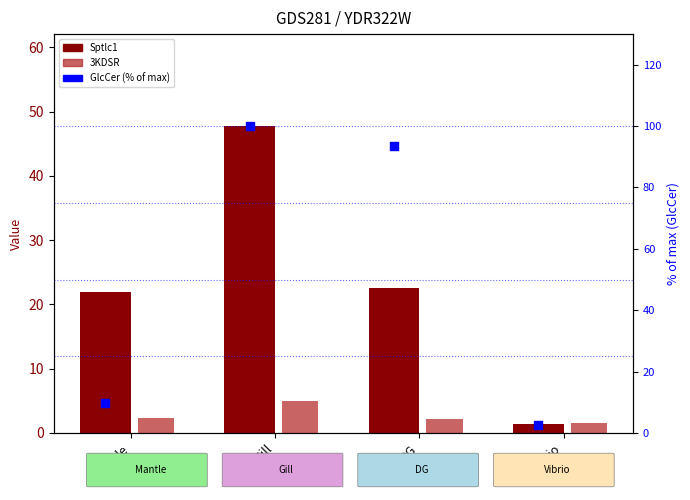

Which series contains the lowest Y value?

Sptlc1